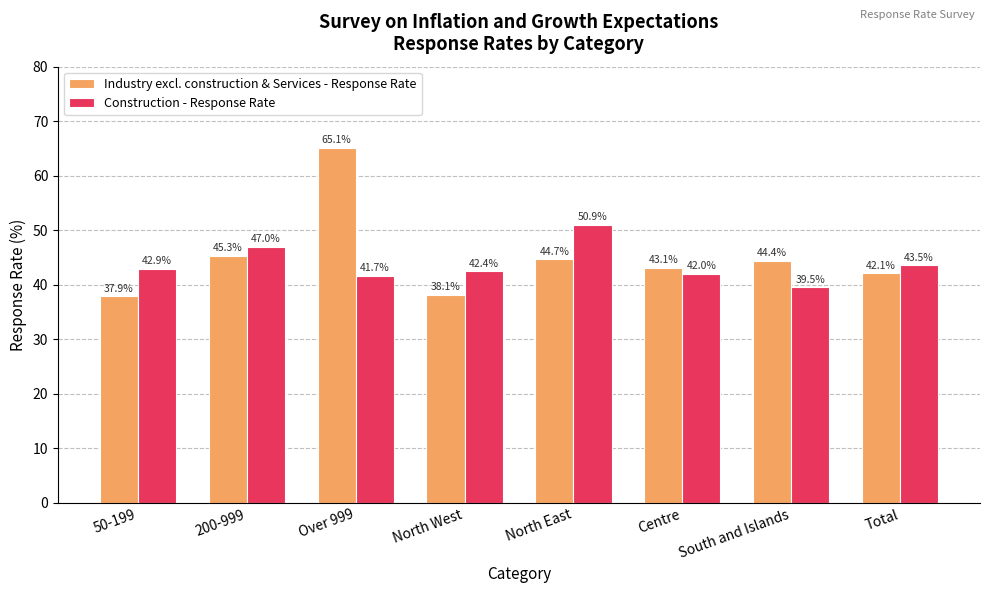

How many data points in Construction - Response Rate are above 42?

5